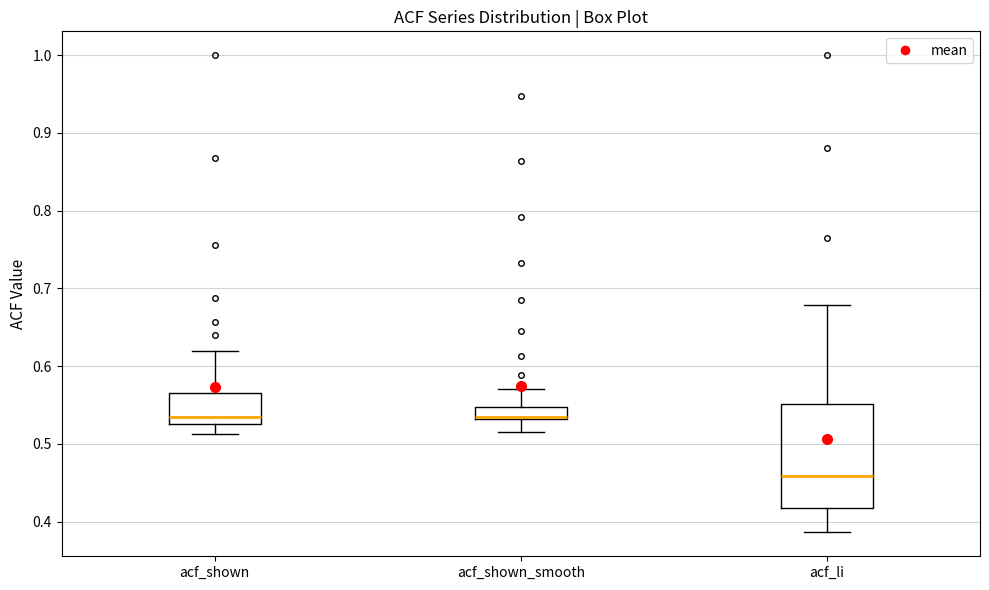

Reading left to right, read every box against the y-axis: the position of its median line, the range the box covers, and the ends of its whiskers. The values are not printed on the chart, so give them approximately, as read against the axis.

acf_shown: median 0.53 (just above the box's lower edge), box 0.53 to 0.57, whiskers 0.51 to 0.62
acf_shown_smooth: median 0.54, box 0.53 to 0.55, whiskers 0.52 to 0.57
acf_li: median 0.46, box 0.42 to 0.55, whiskers 0.39 to 0.68